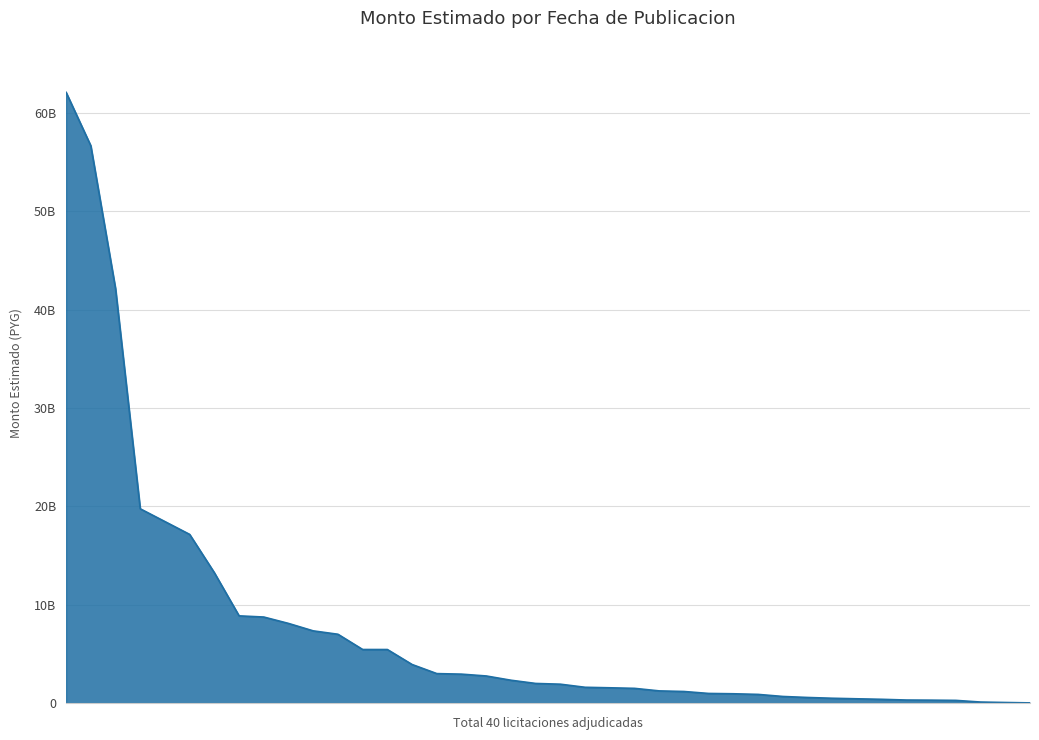

What is the difference between the maximum and minimum values?

62069662500